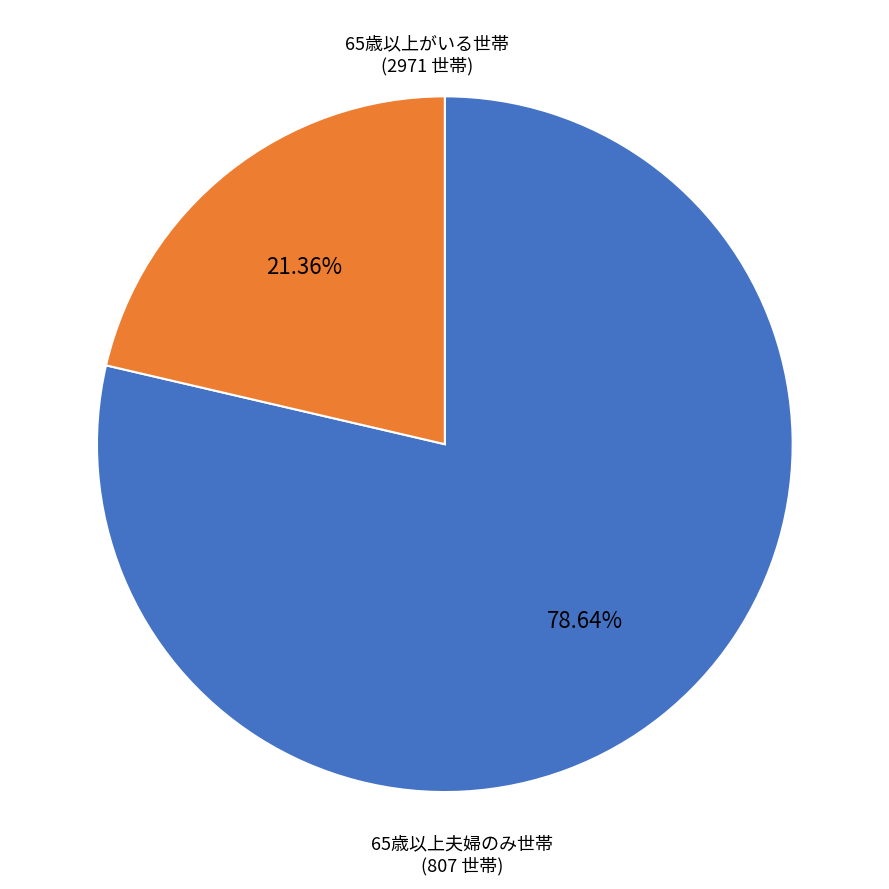

Is there any slice that represents more than half of the pie?

Yes